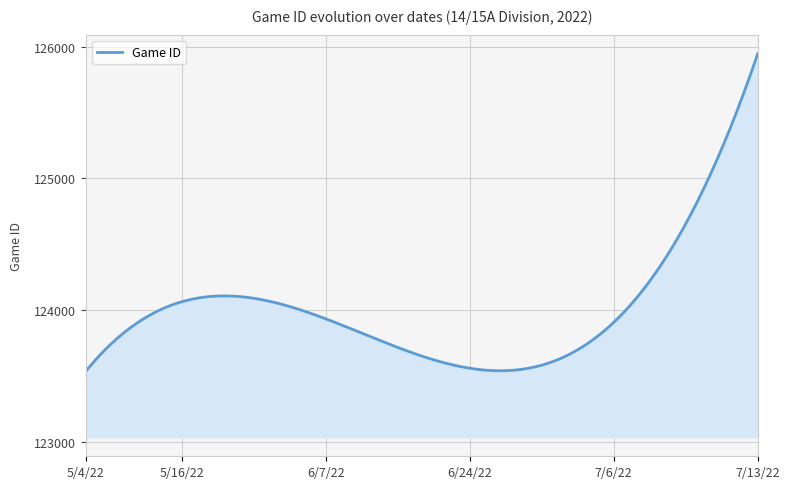

What is the smallest value displayed?

123535.9